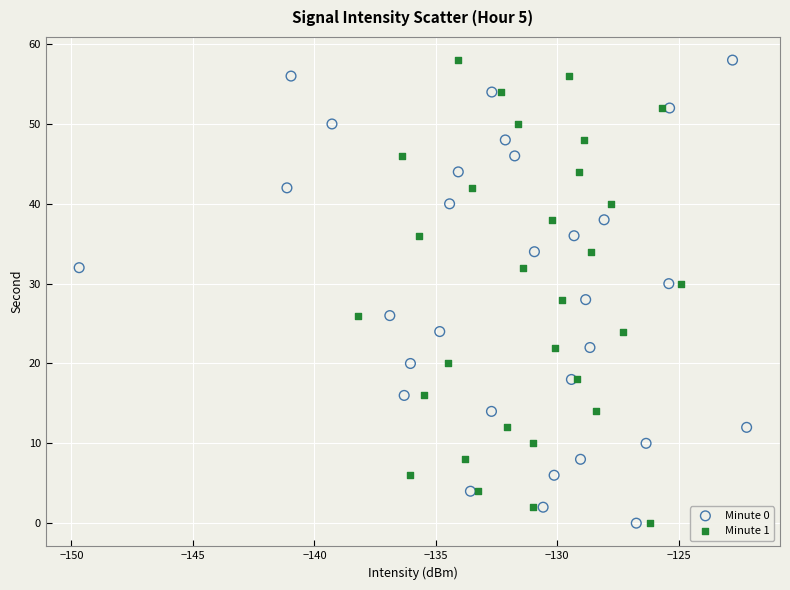

What are all the series names shown in the legend?

Minute 0, Minute 1